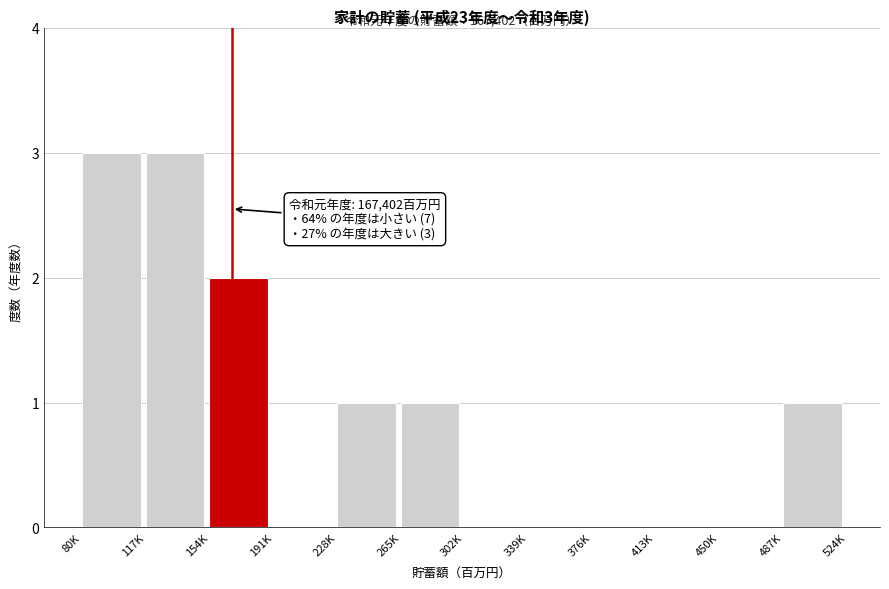

Reading left to right, extract all data points from this chart.

80K=3	117K=3	154K=2	191K=0	228K=1	265K=1	302K=0	339K=0	376K=0	413K=0	450K=0	487K=1